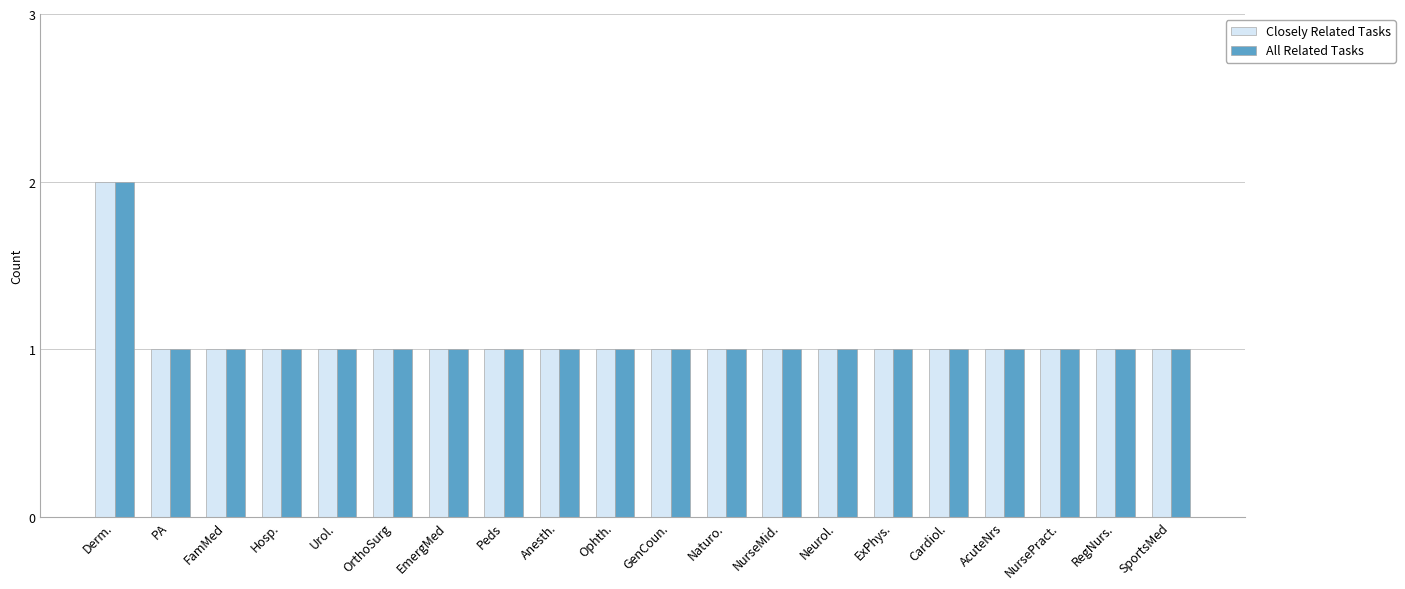

What is the sum of all Closely Related Tasks values?

21